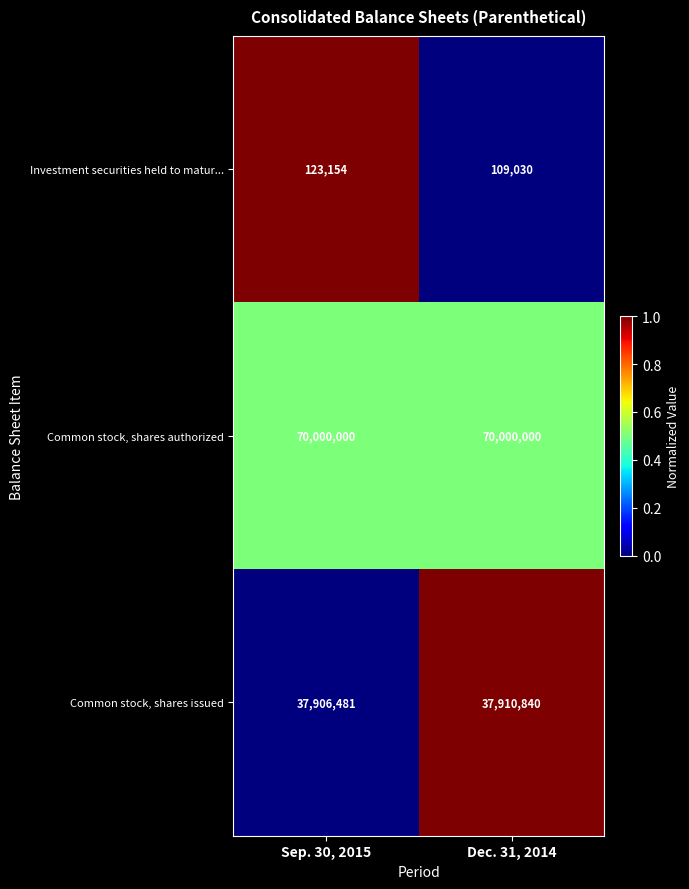

What is the sum of all Investment securities held to matur... values?

232184